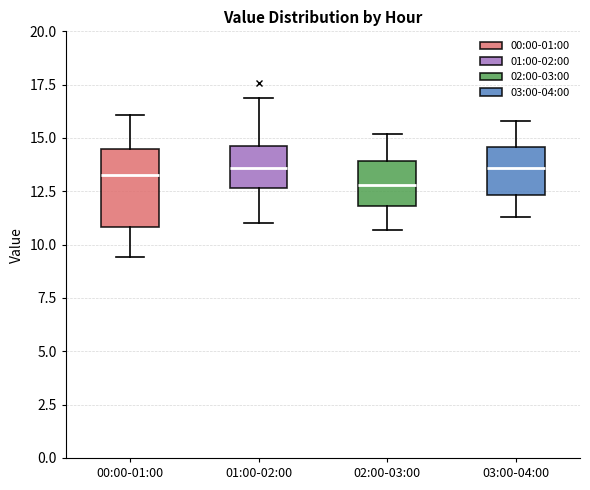

Comparing the boxes themselves (not the whiskers), which one is the tallest?

00:00-01:00